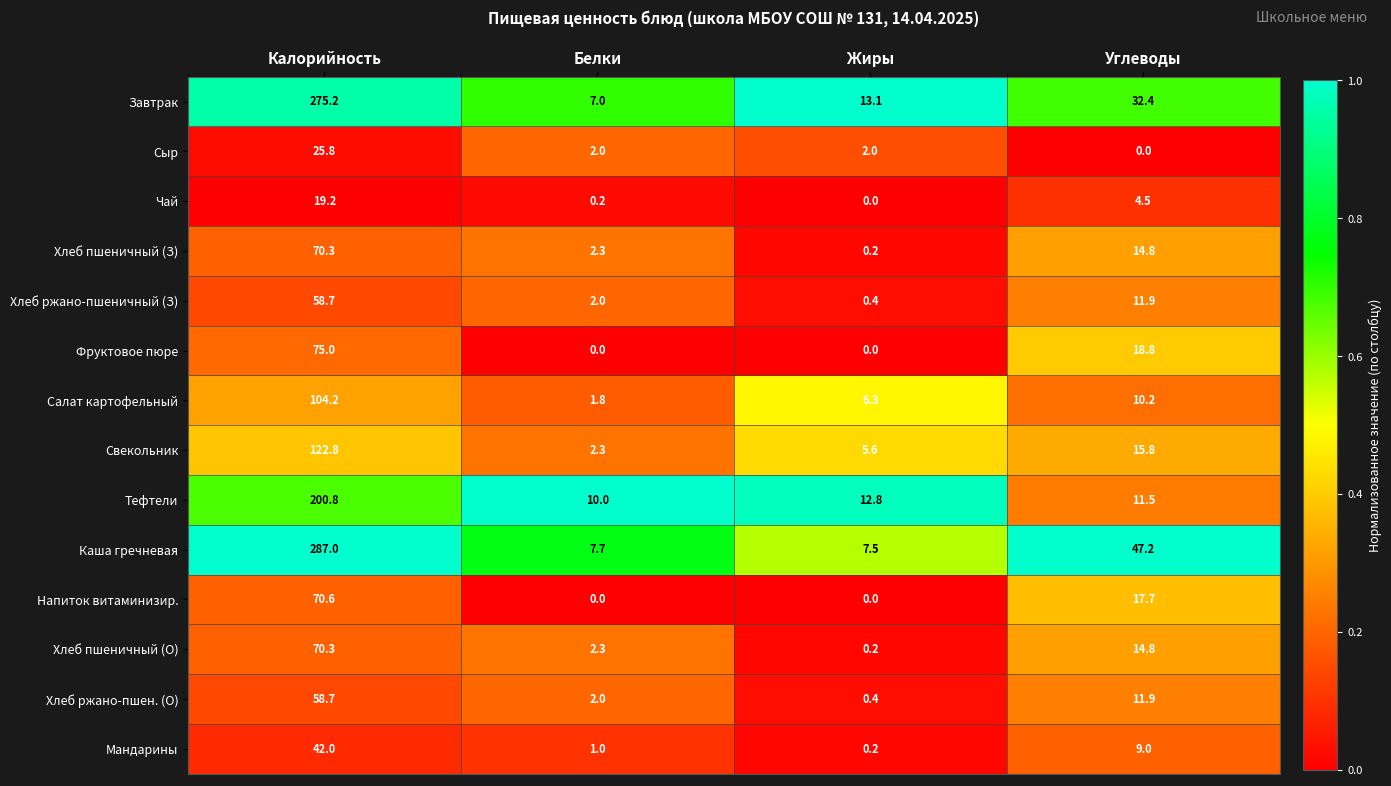

Which category has the highest value in the Мандарины series?

Калорийность